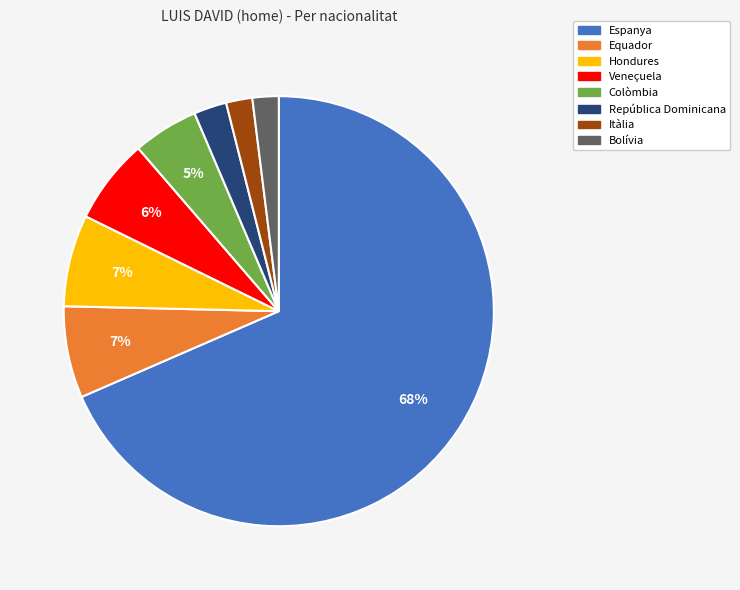

Combined, do República Dominicana and Veneçuela account for over 50%?

No